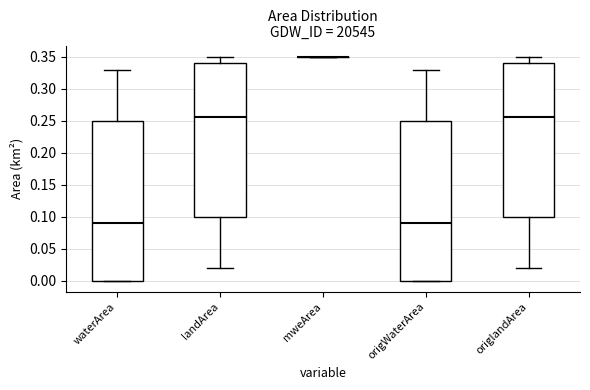

Where does the upper whisker of the box for origWaterArea end on the y-axis? The values are not printed on the chart, so give them approximately, as read against the axis.

0.330